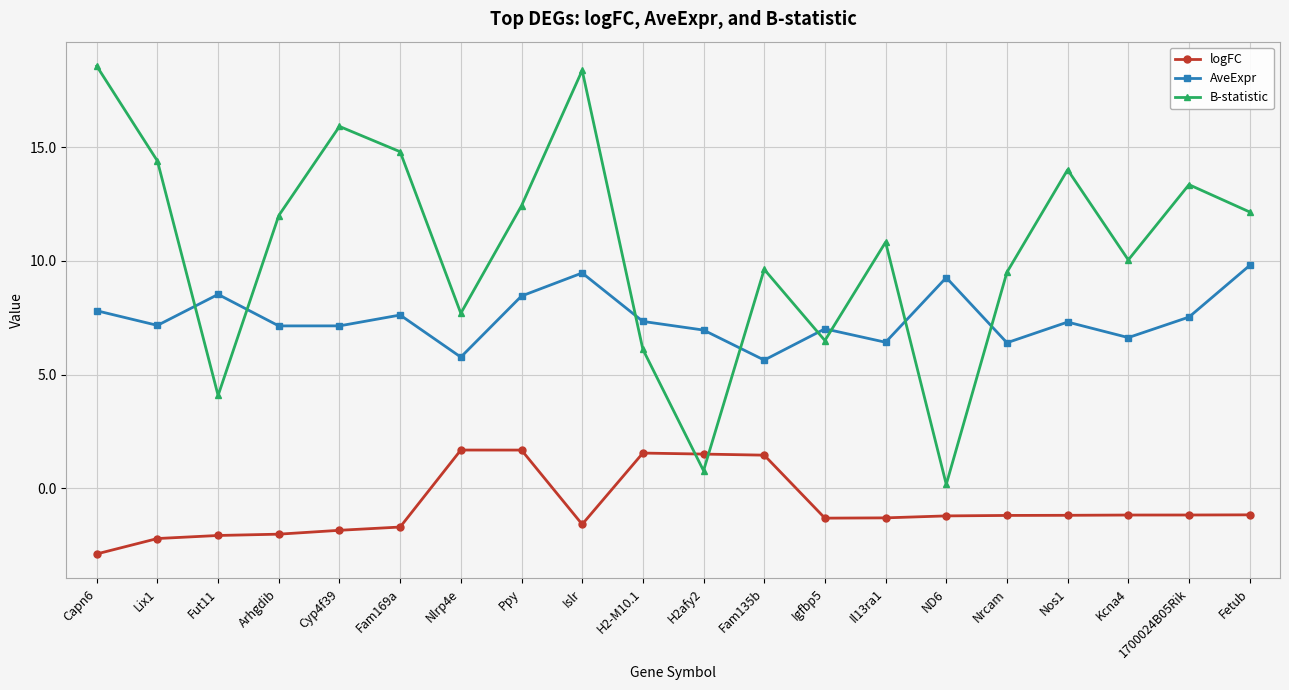

What is the spread (max minus min) of values at Capn6?

21.4